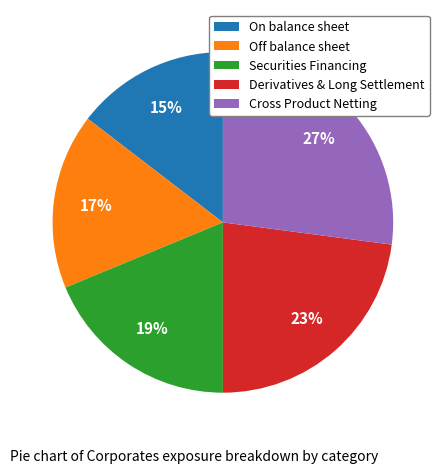

To the nearest percent, what is the average slice percentage?

20%